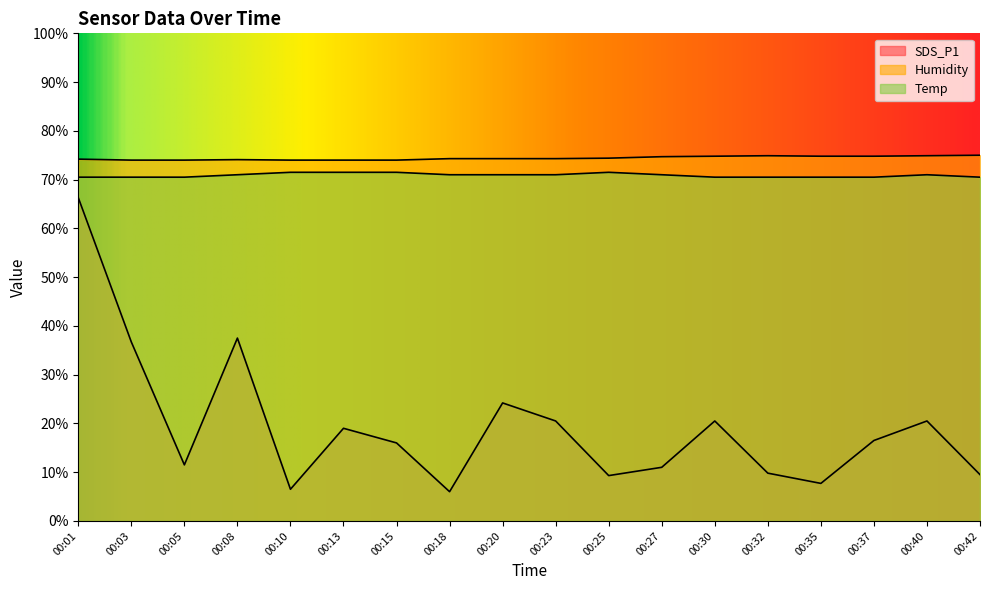

At which label does Humidity reach its peak?

00:42